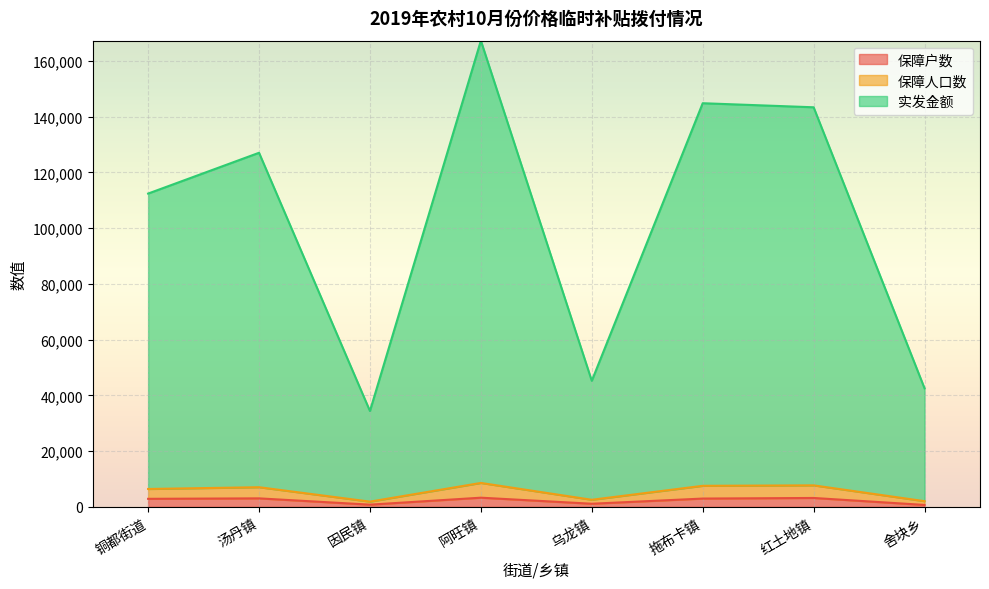

True or false: 保障户数 and 保障人口数 intersect in this chart.

False